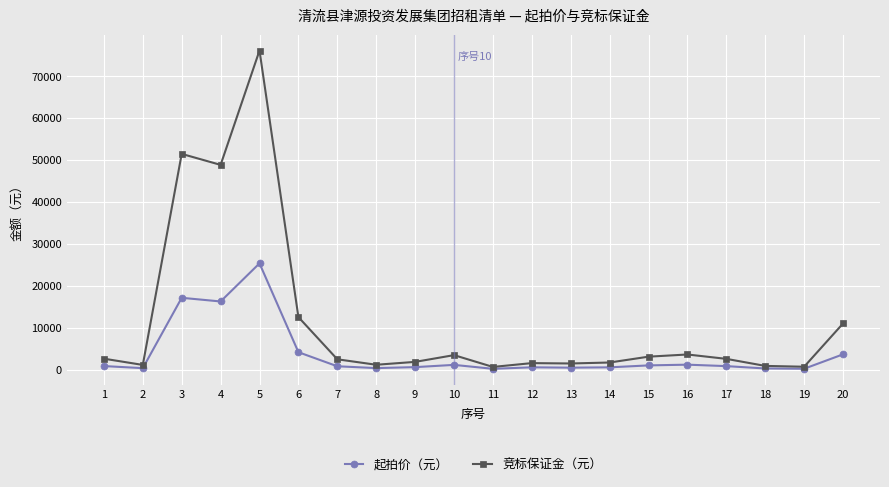

True or false: 竞标保证金（元） has more than 2 points higher than both neighbors.

True